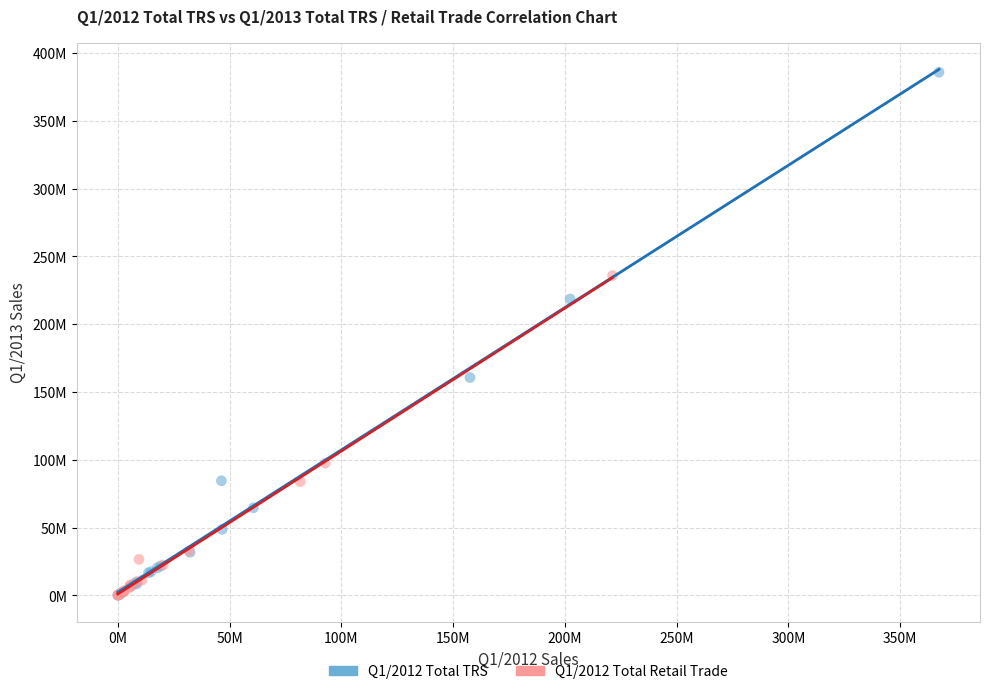

What are all the series names shown in the legend?

Q1/2012 Total TRS, Q1/2012 Total Retail Trade